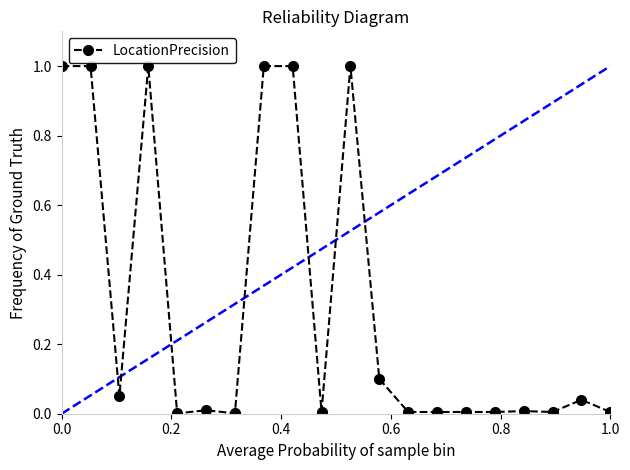

How many points are lower than both their immediate neighbors (excluding endpoints)?

5